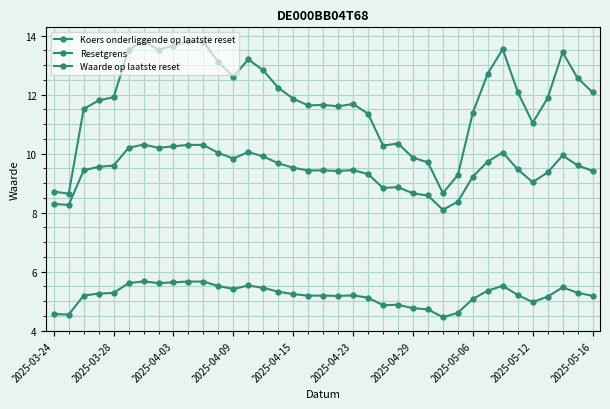

Does the chart have visible grid lines?

Yes